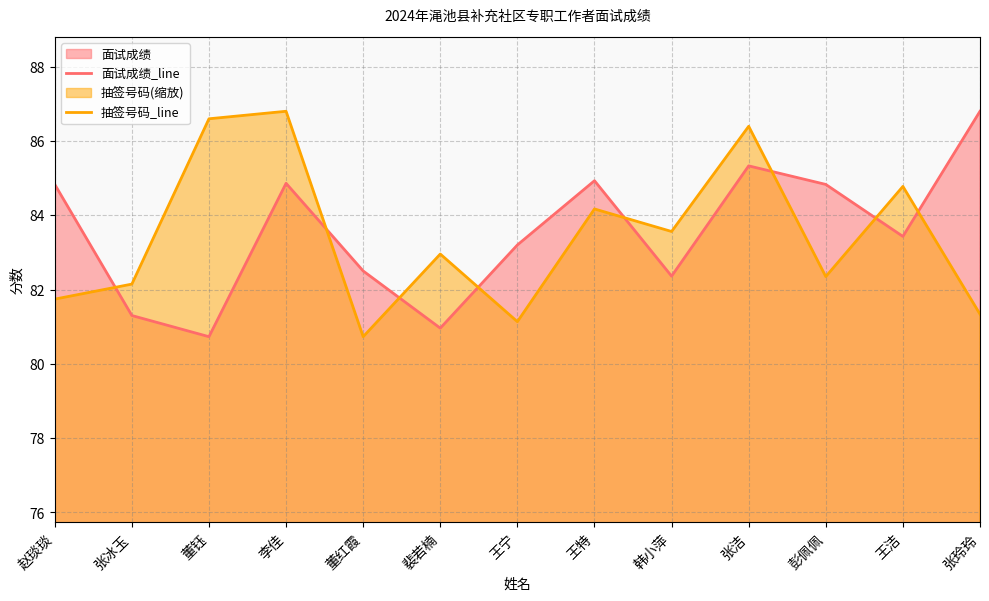

How many data points in 面试成绩_line are less than 83?

5